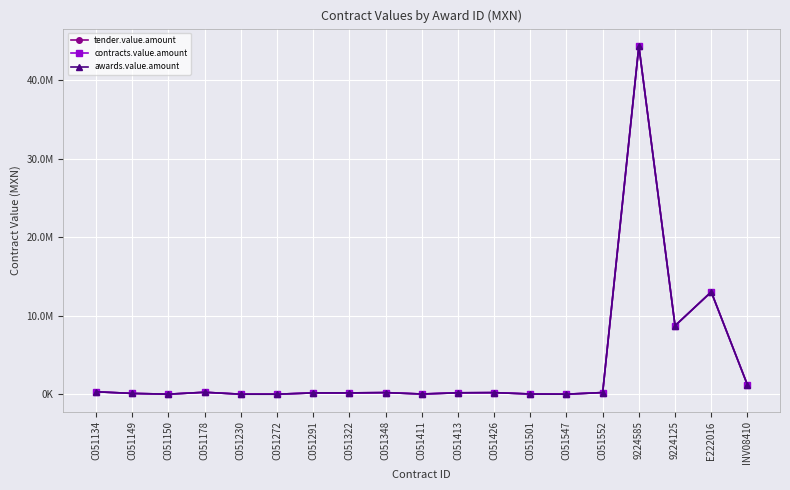

At which category is the sum across all series the highest?

9224585